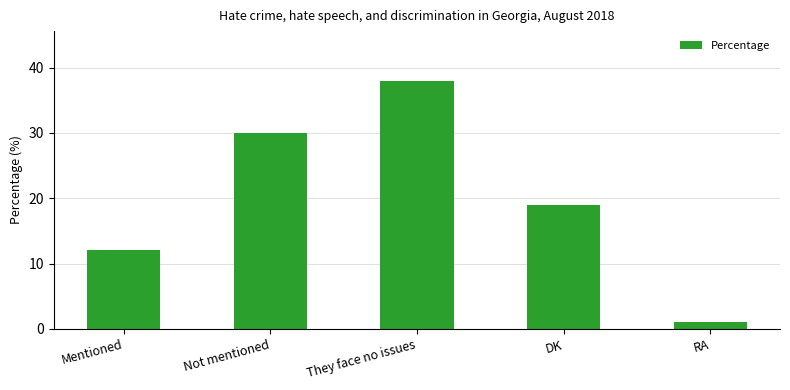

Between They face no issues and Mentioned, which is larger?

They face no issues